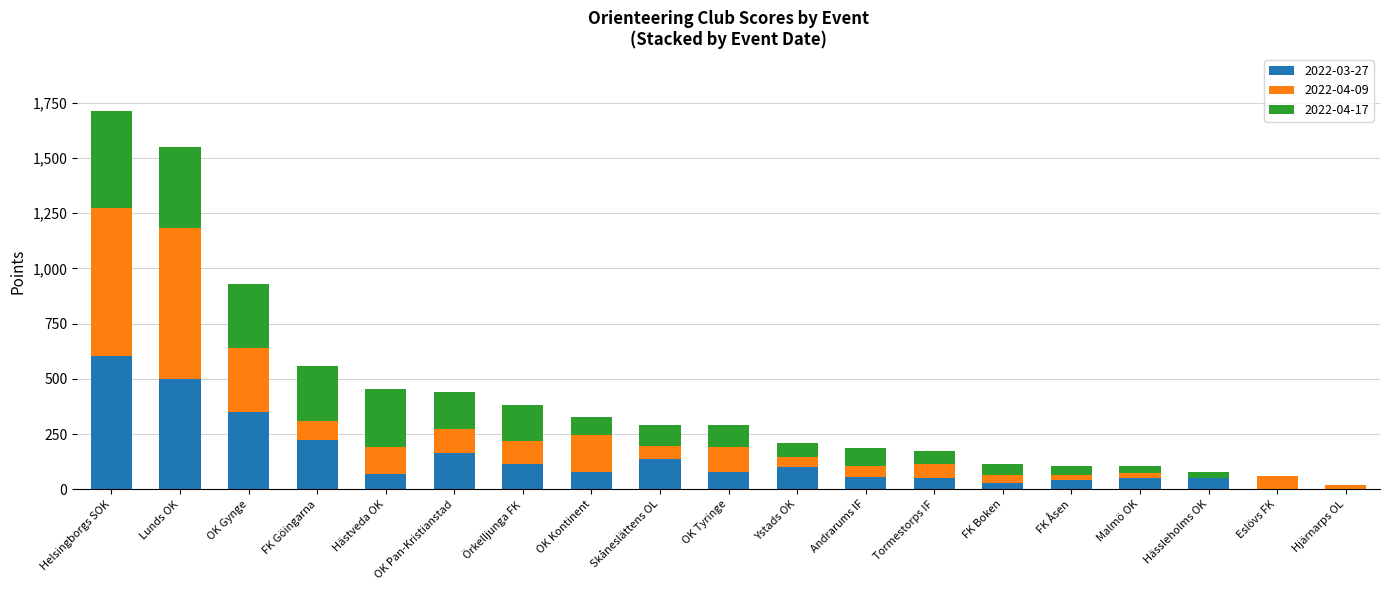

At which category is the sum across all series the highest?

Helsingborgs SOK